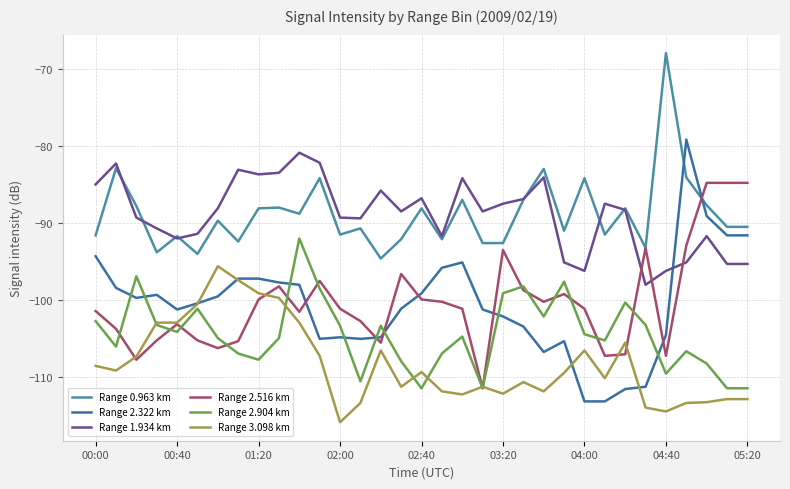

Does the chart display data point markers on the line(s)?

No